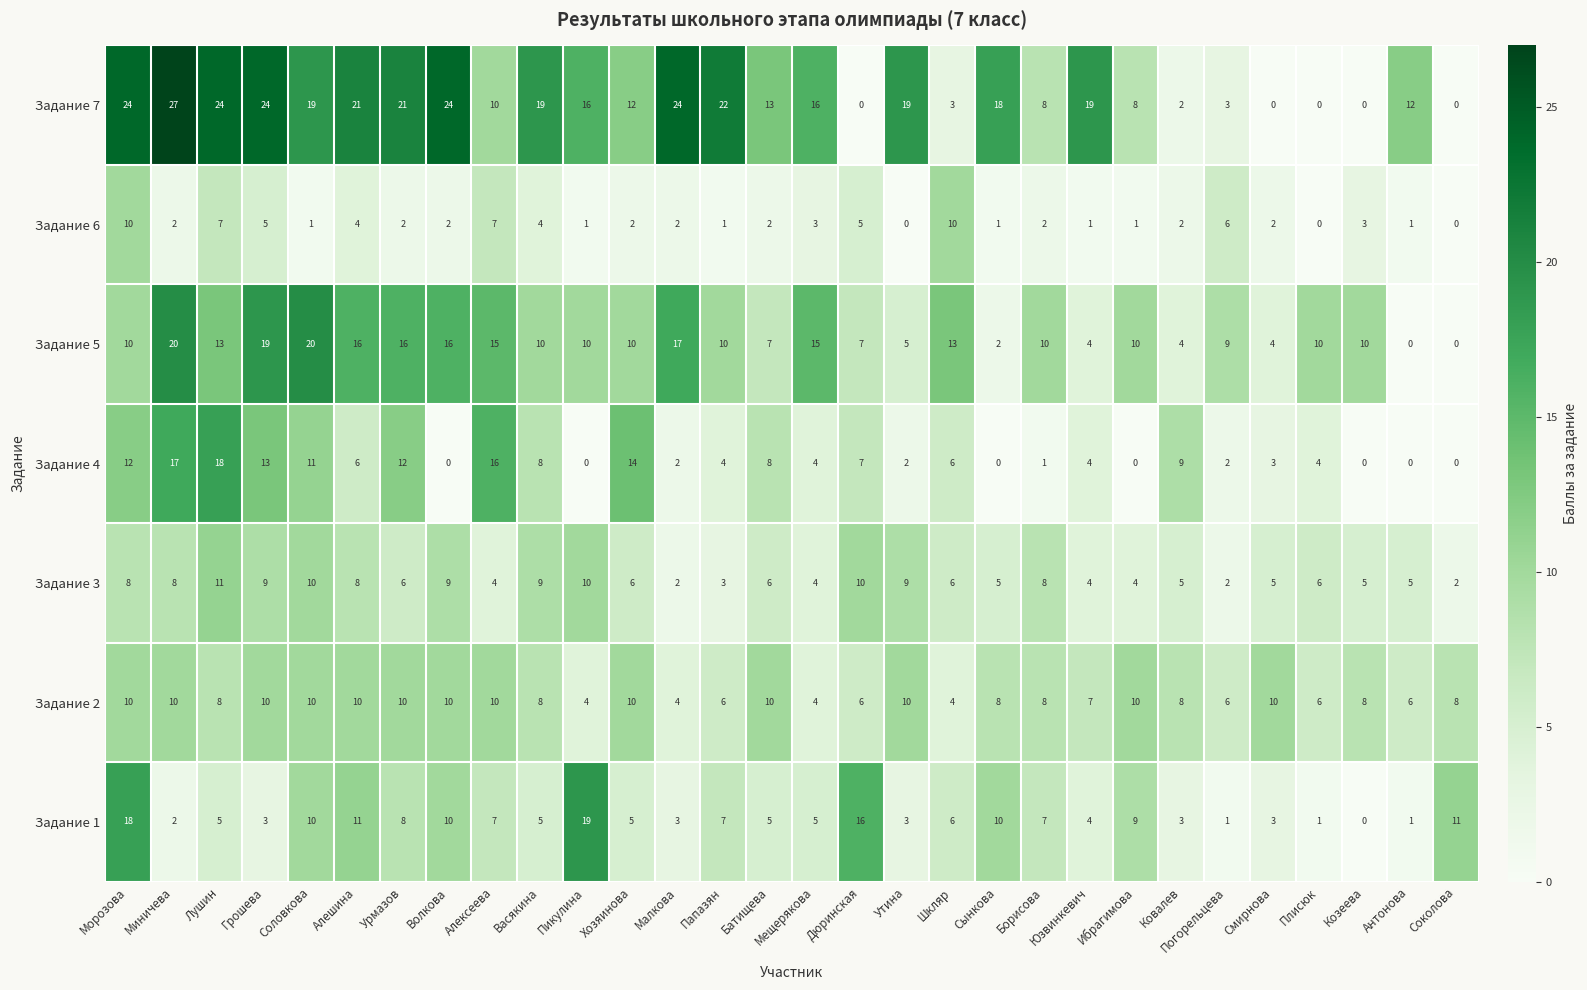

The value of Задание 3 at Алексеева is 6. True or false?

False